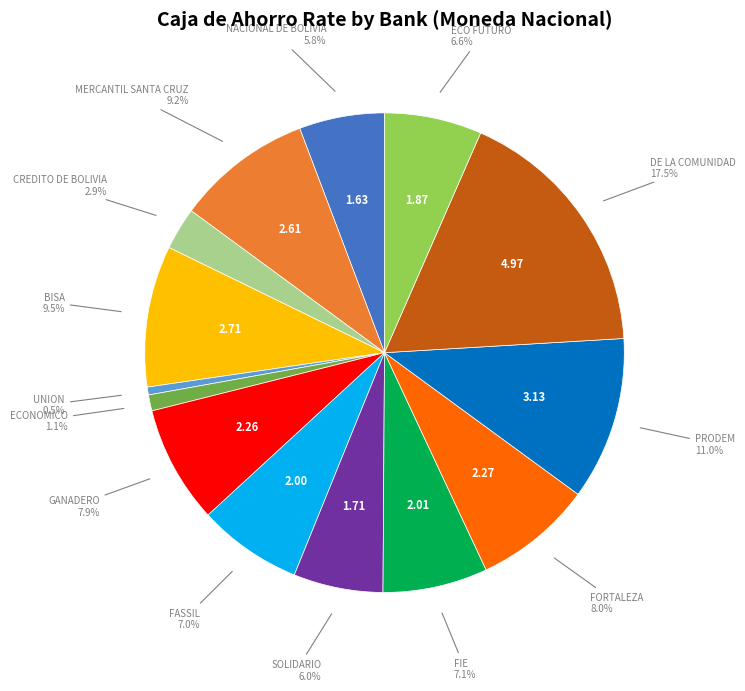

Is there a majority slice in this chart?

No